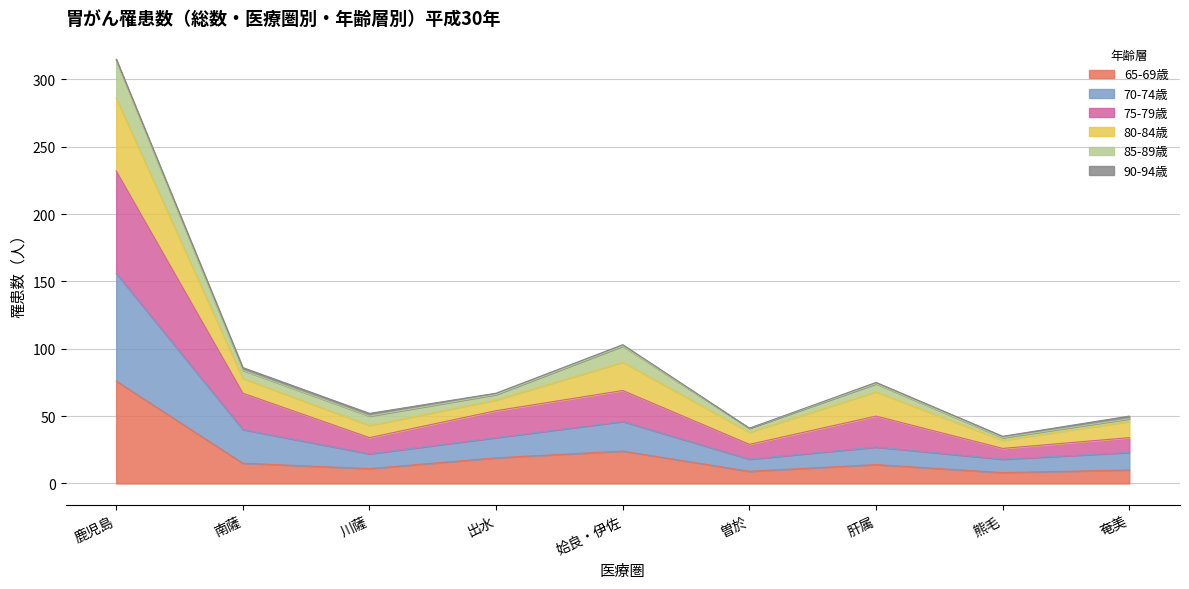

How many values in the 65-69歳 series exceed 14?

4